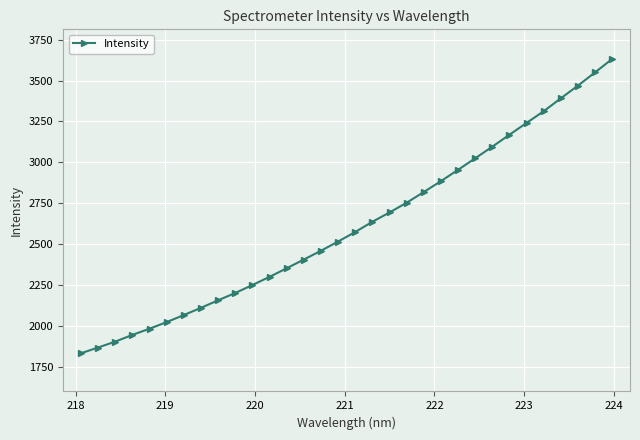

How many data points are above 2574?

16